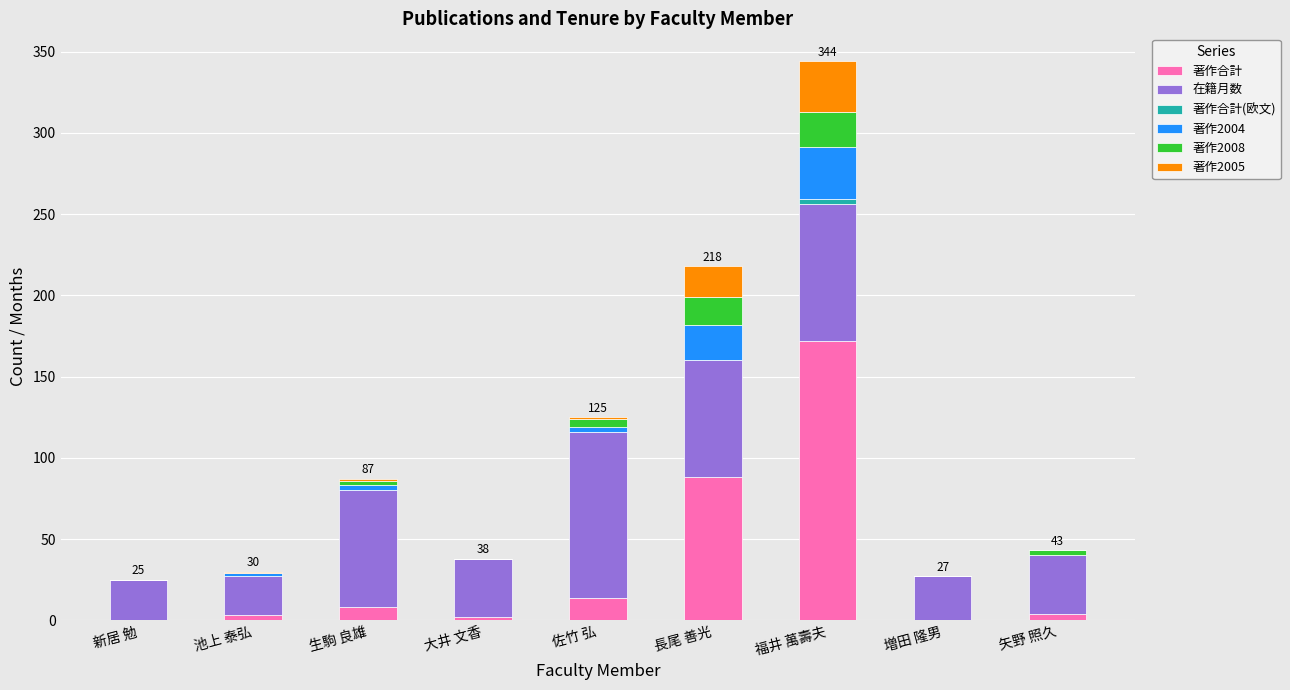

Does the chart contain stacked bars?

Yes